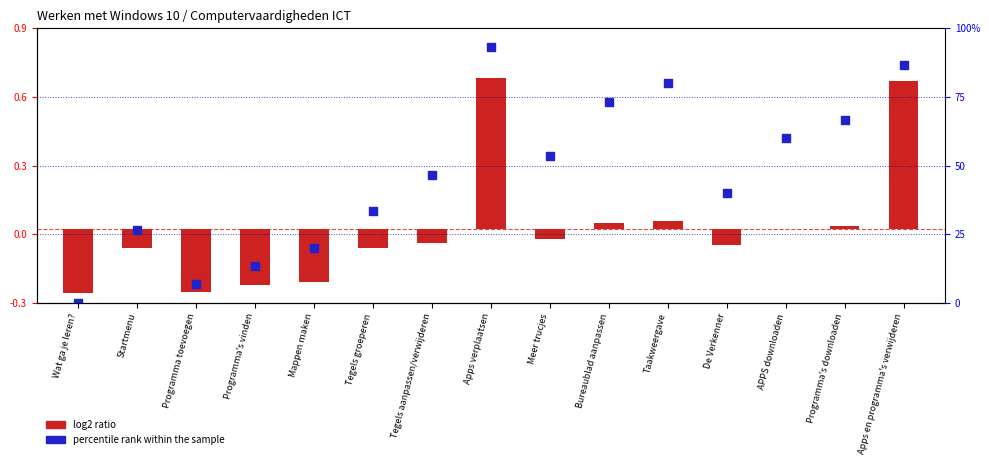

Which series has the largest total across all categories?

percentile rank within the sample